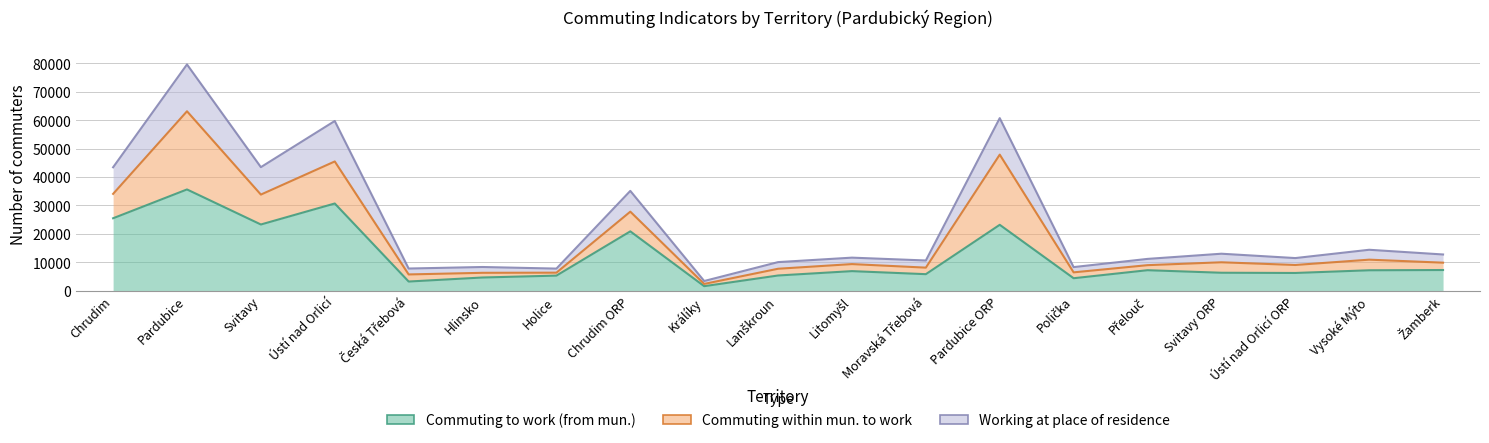

What is the label of the 19th point from the left?

Žamberk